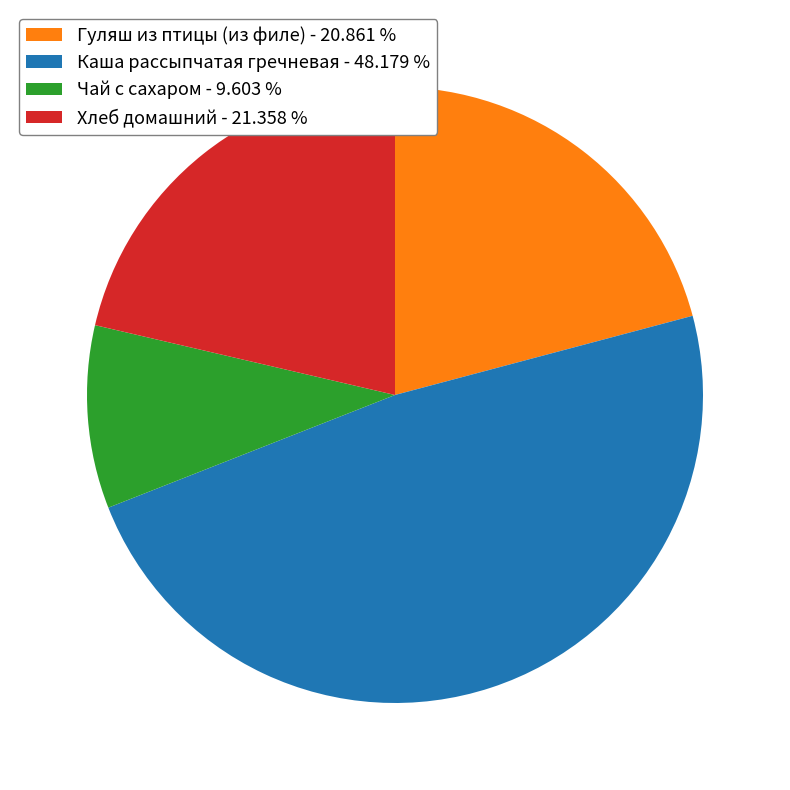

Is it true that Хлеб домашний is 7% of the pie?

False